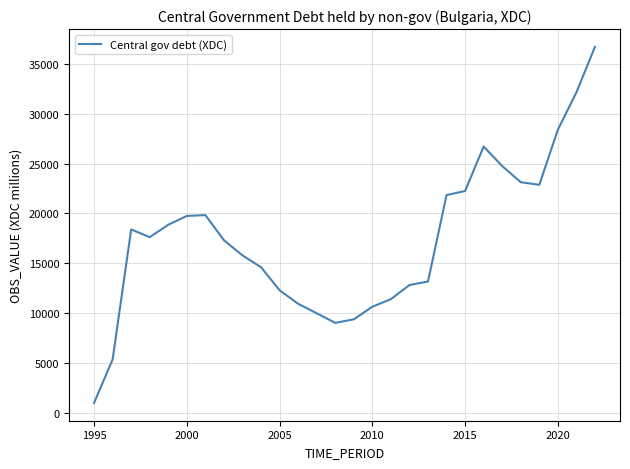

What is the greatest value displayed?

36729.3